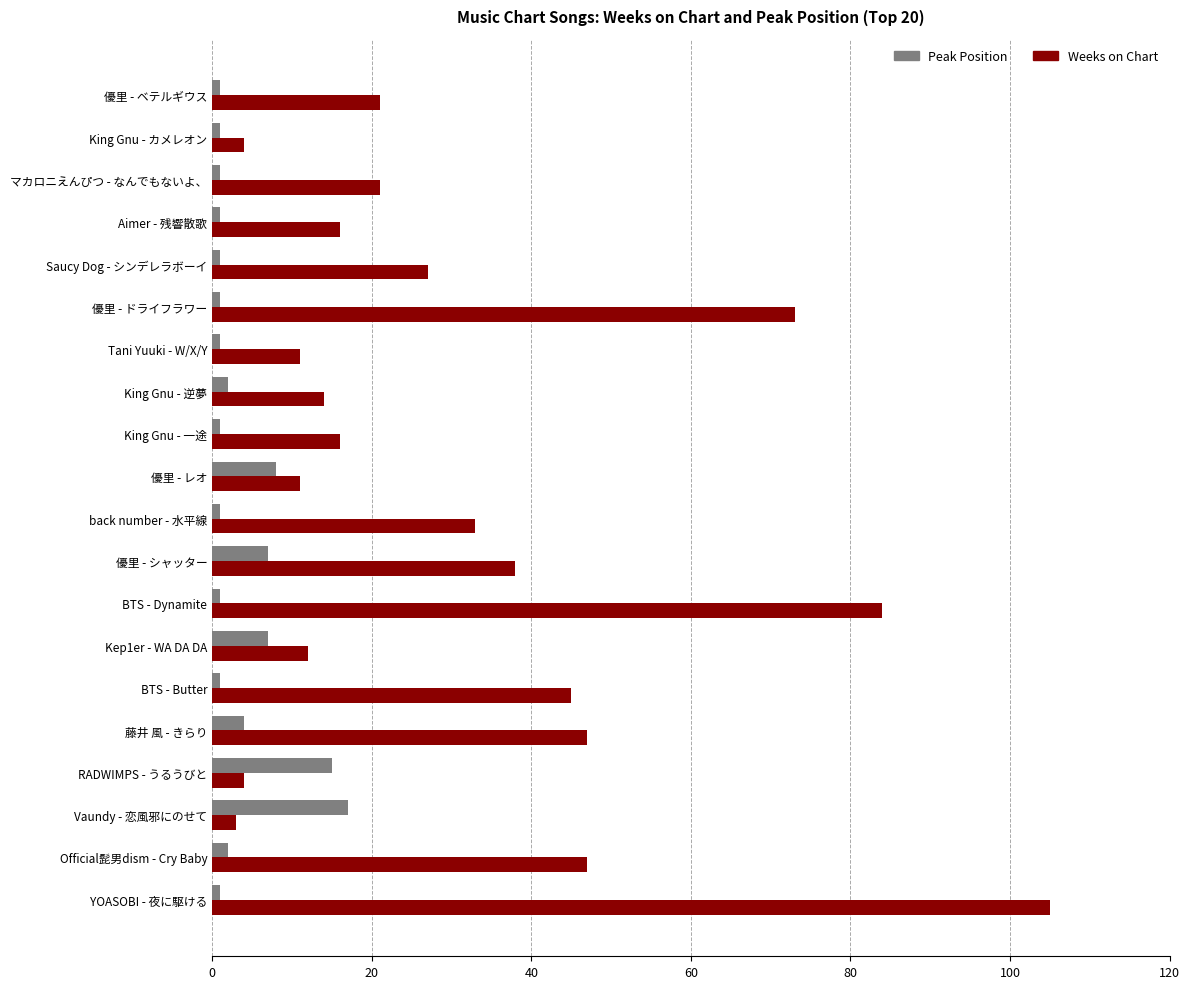

List the series in order of their overall mean, highest first.

Weeks on Chart, Peak Position